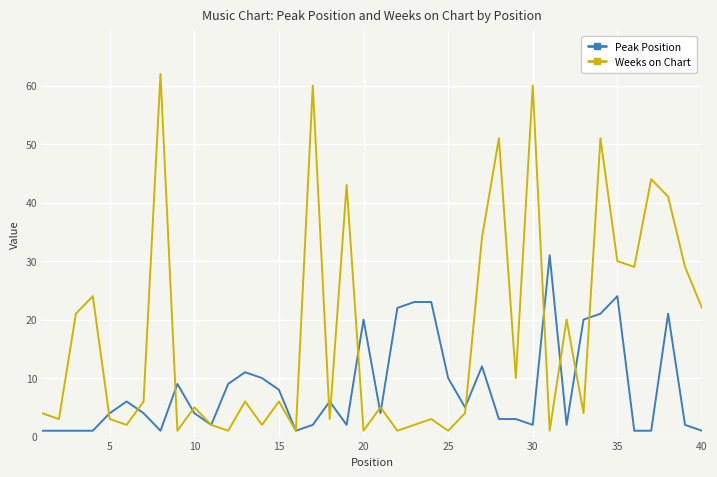

List the series in order of their peak value, lowest first.

Peak Position, Weeks on Chart